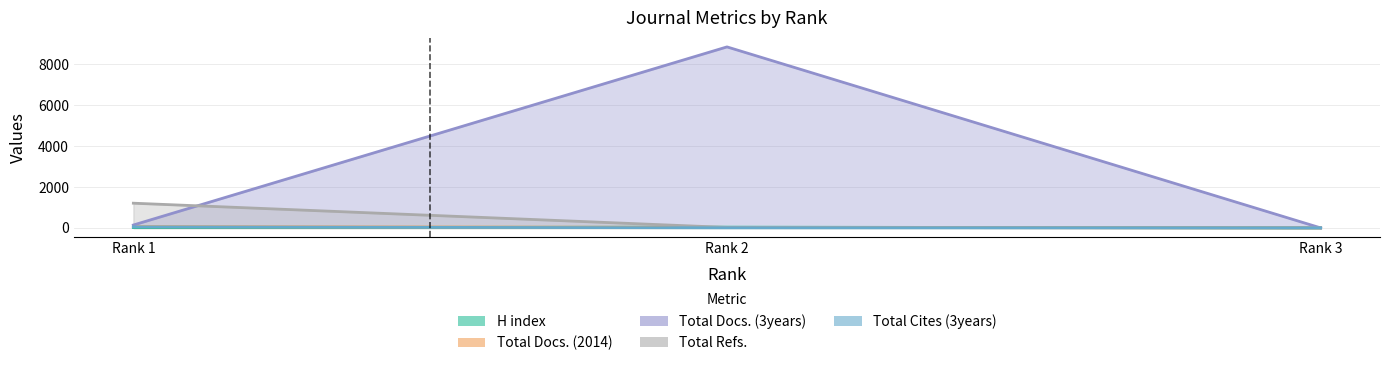

Which series has the widest spread of values?

Total Docs. (3years)